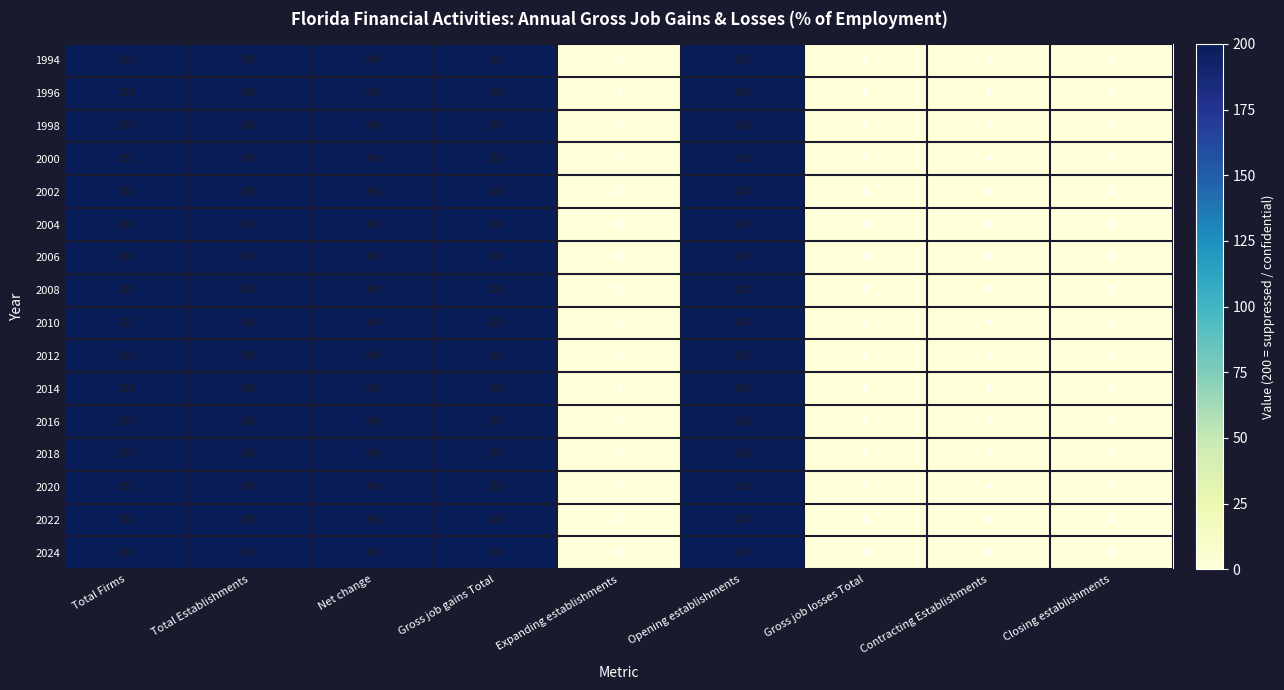

What is the greatest value displayed?

200